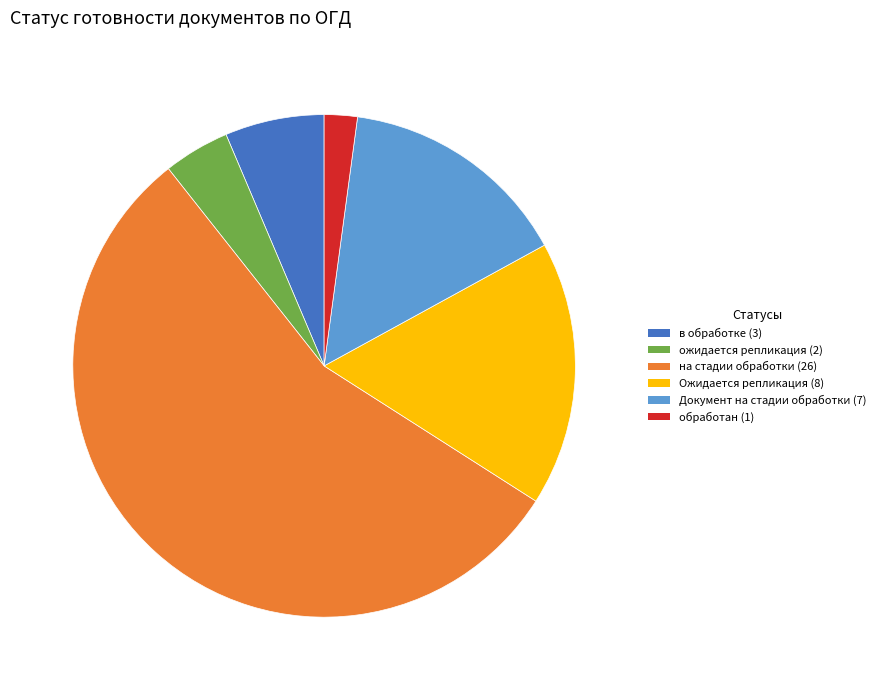

How many slices are in this pie chart?

6